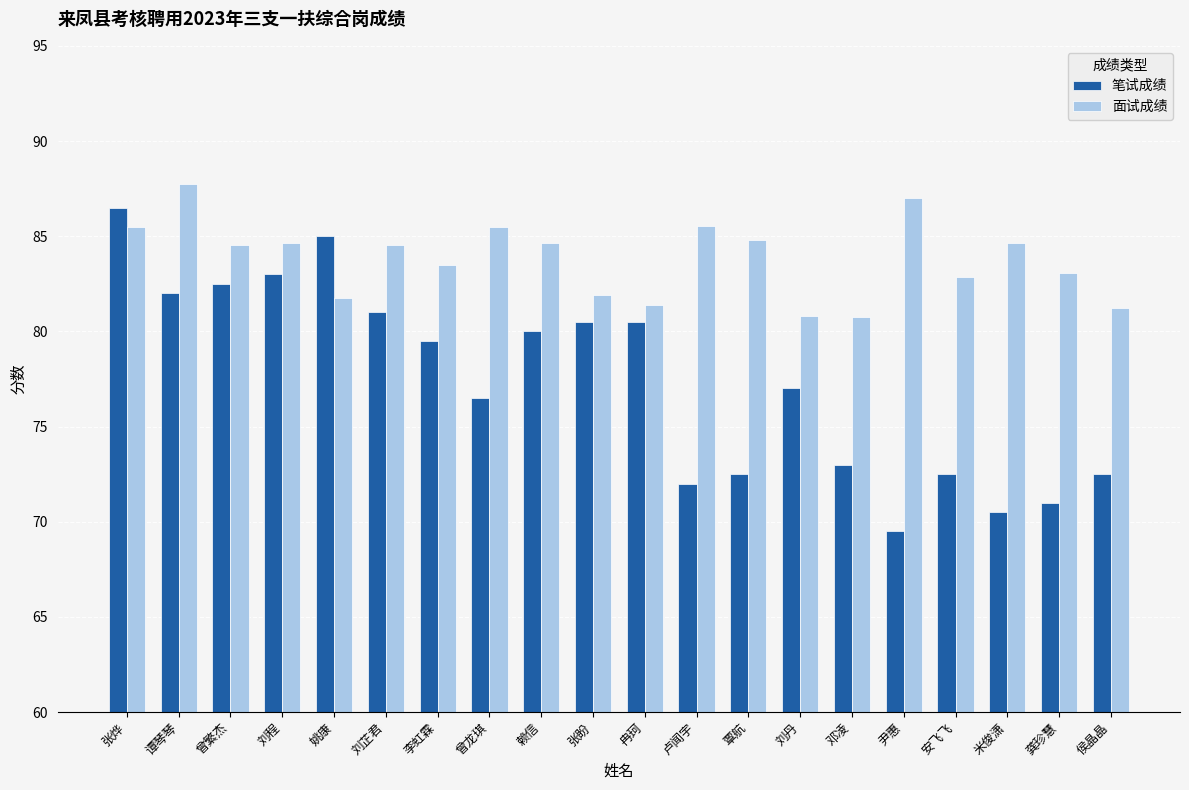

Where does the 面试成绩 series first go above 84?

张烨